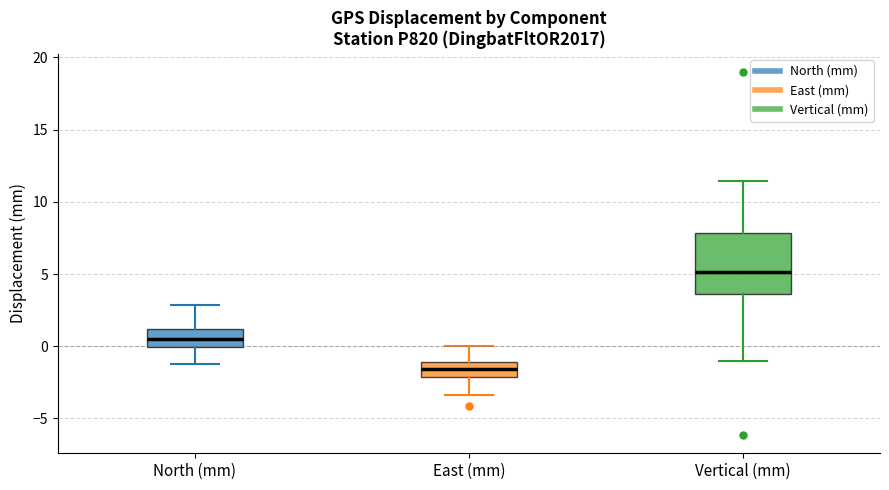

Where does the median line of the box for East (mm) sit on the y-axis? The values are not printed on the chart, so give them approximately, as read against the axis.

-1.5